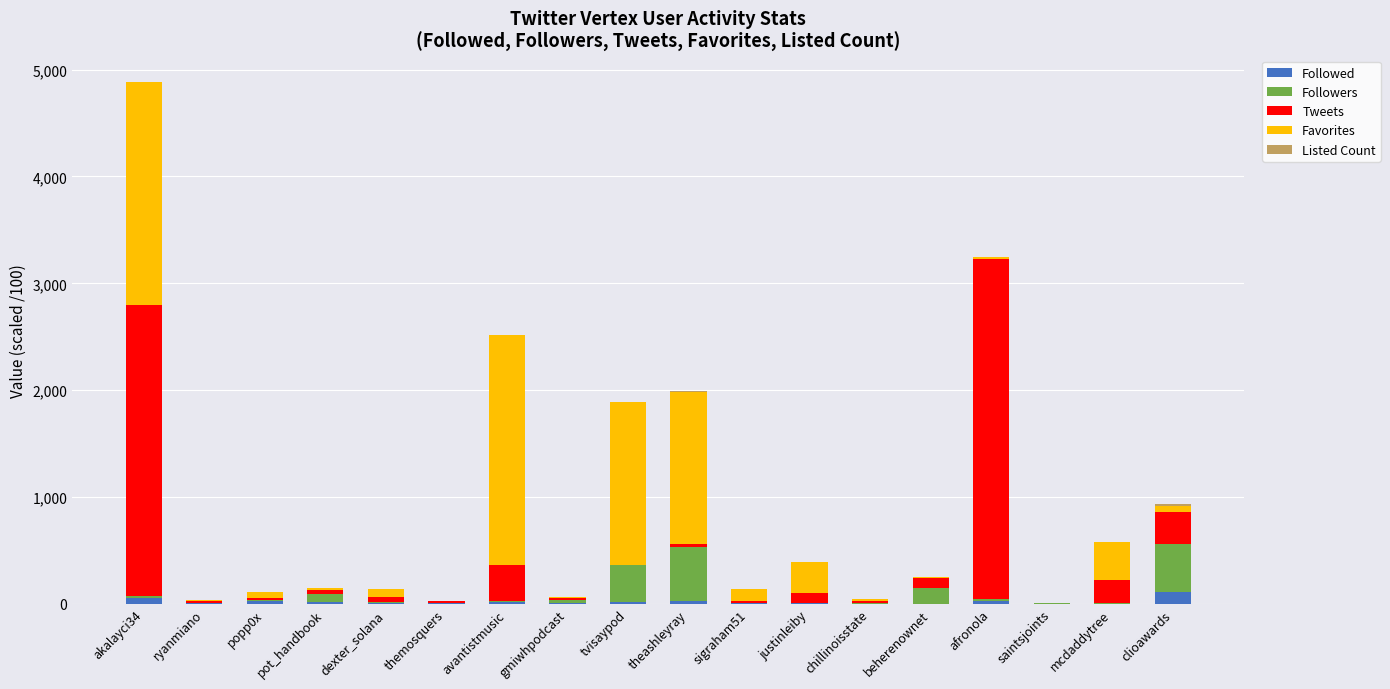

What is the maximum value for Followed?

114.6